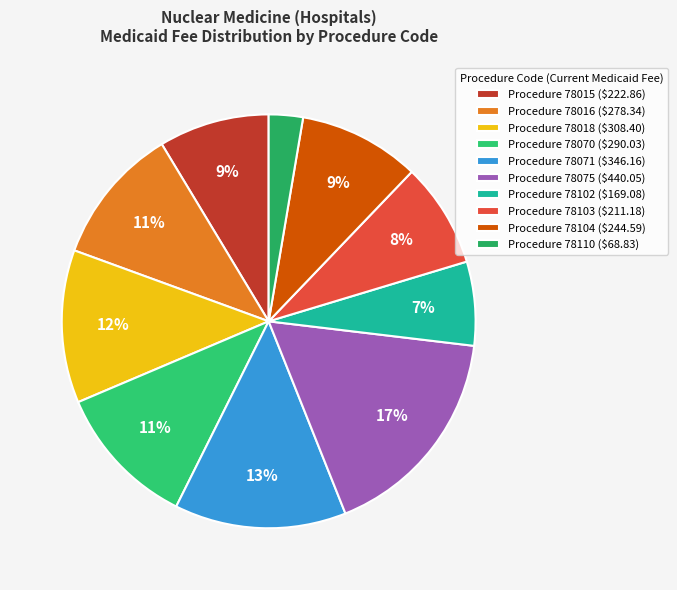

How many segments does this pie chart have?

10